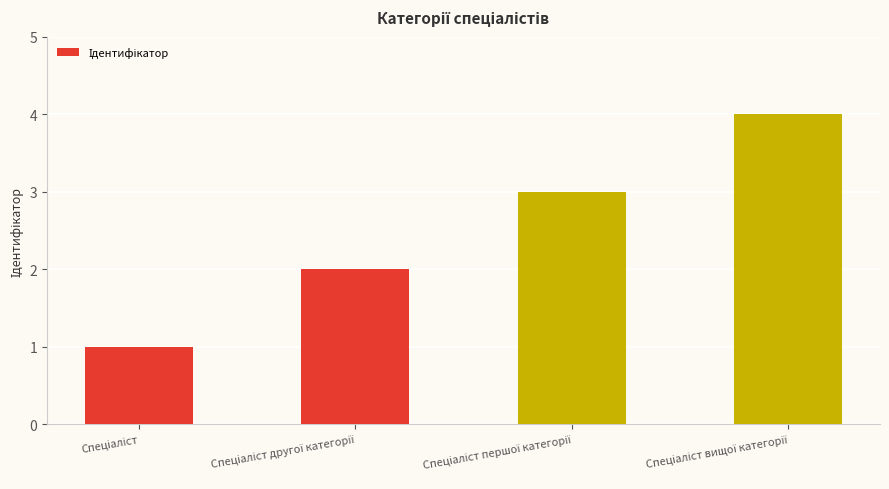

What is the difference between the maximum and minimum values?

3